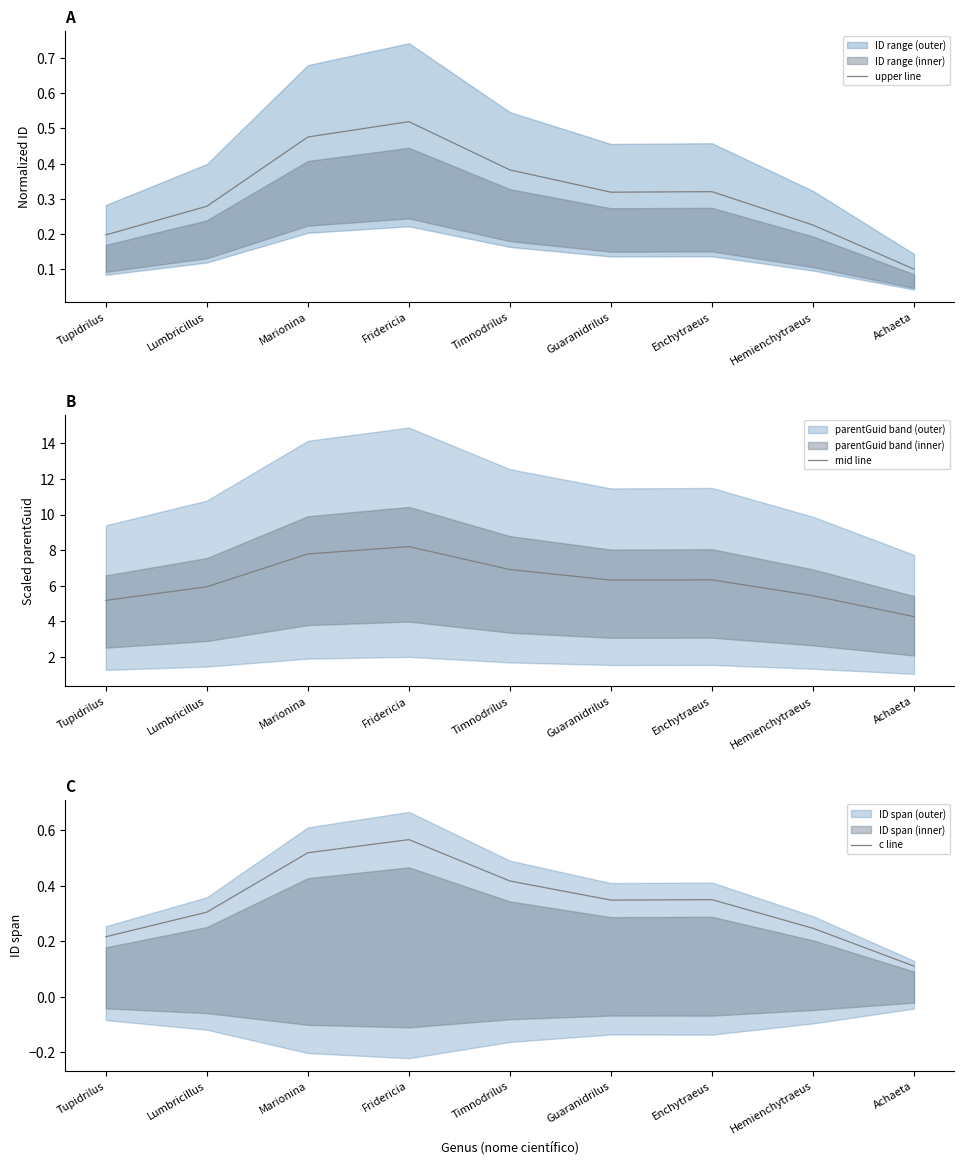

Does the chart display data point markers on the line(s)?

No